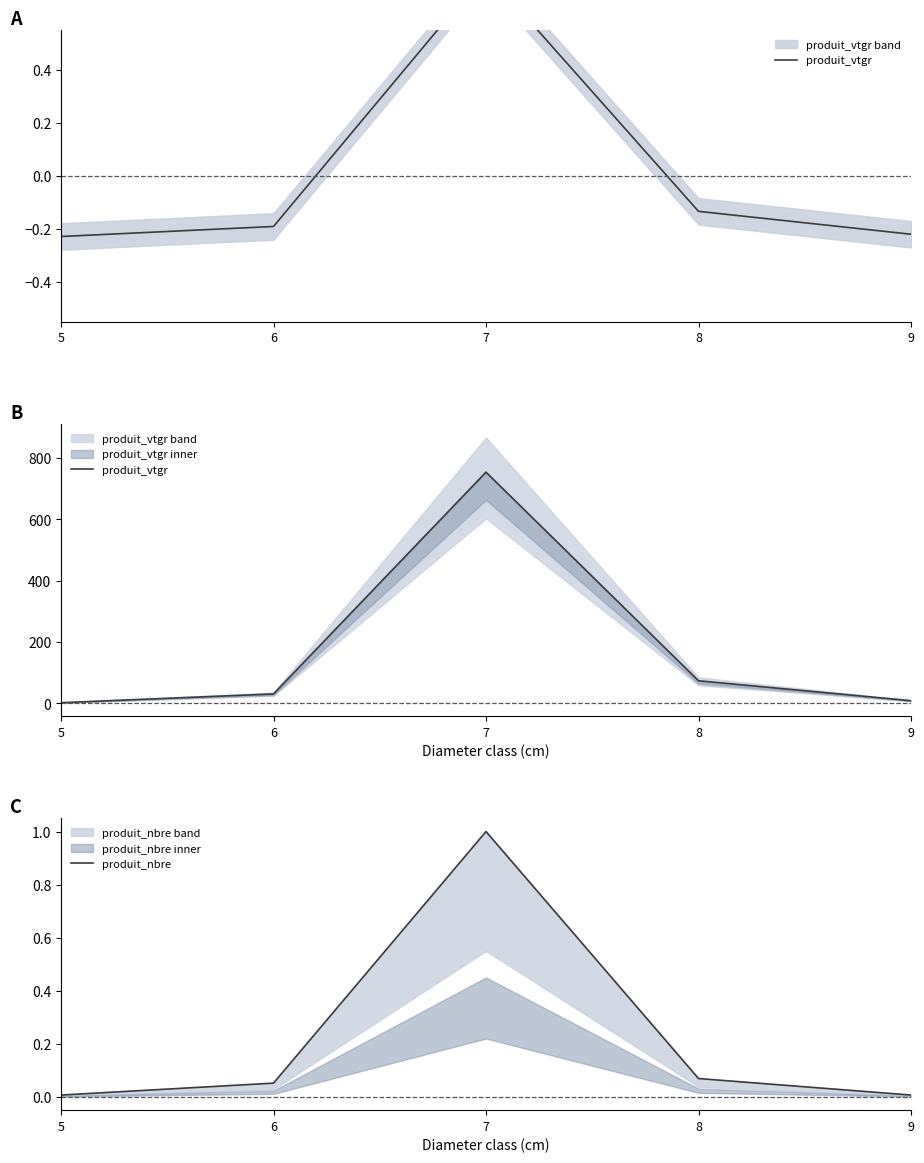

At 6, list the series in order from largest to smallest.

produit_vtgr, produit_nbre